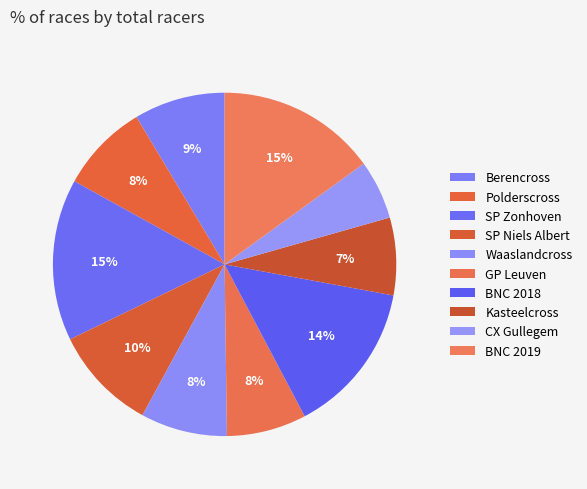

How many segments does this pie chart have?

10